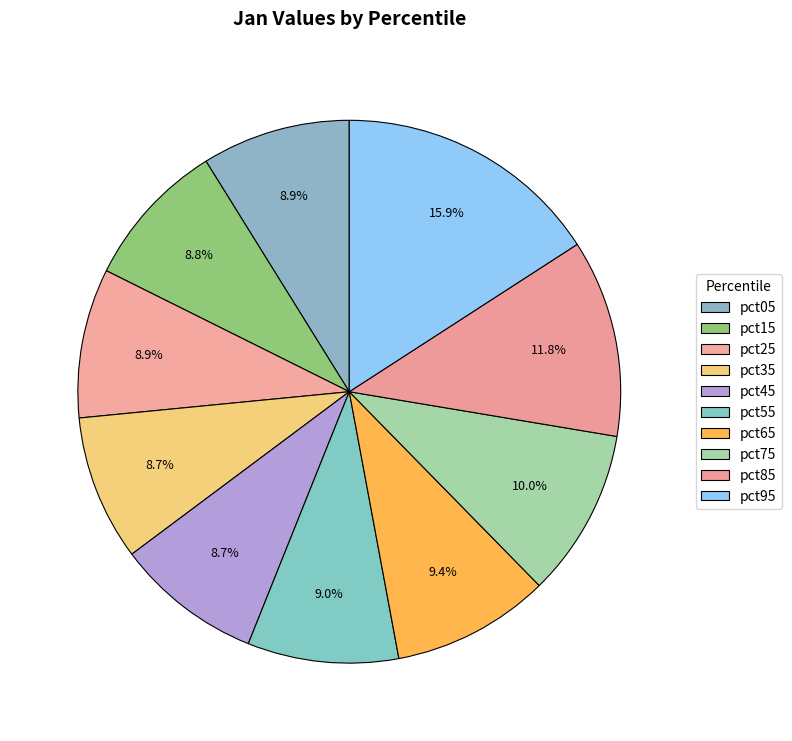

The pct65 slice represents 15% of the pie. True or false?

False